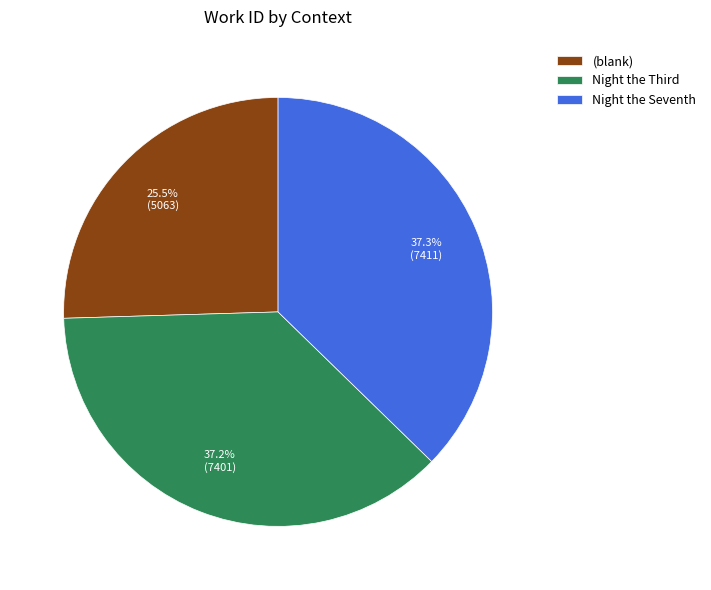

Does (blank) account for over 50% of the chart?

No